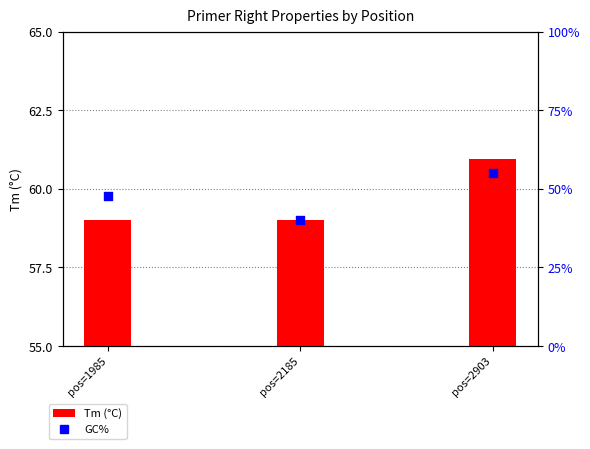

At which category is the sum across all series the highest?

pos=2903